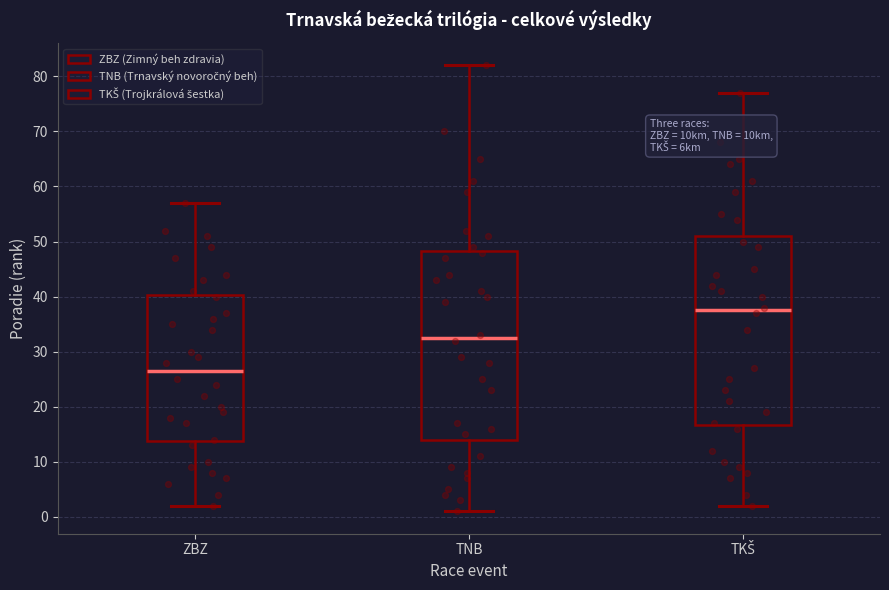

Reading left to right, read every box against the y-axis: the position of its median line, the range the box covers, and the ends of its whiskers. The values are not printed on the chart, so give them approximately, as read against the axis.

ZBZ: median 27, box 14 to 40, whiskers 2 to 57
TNB: median 33, box 14 to 48, whiskers 1 to 82
TKŠ: median 38, box 17 to 51, whiskers 2 to 77